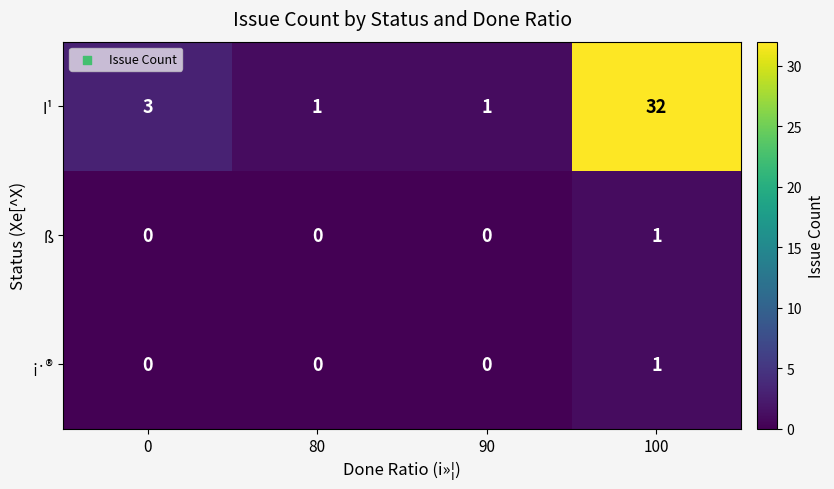

How many series are shown in this chart?

3